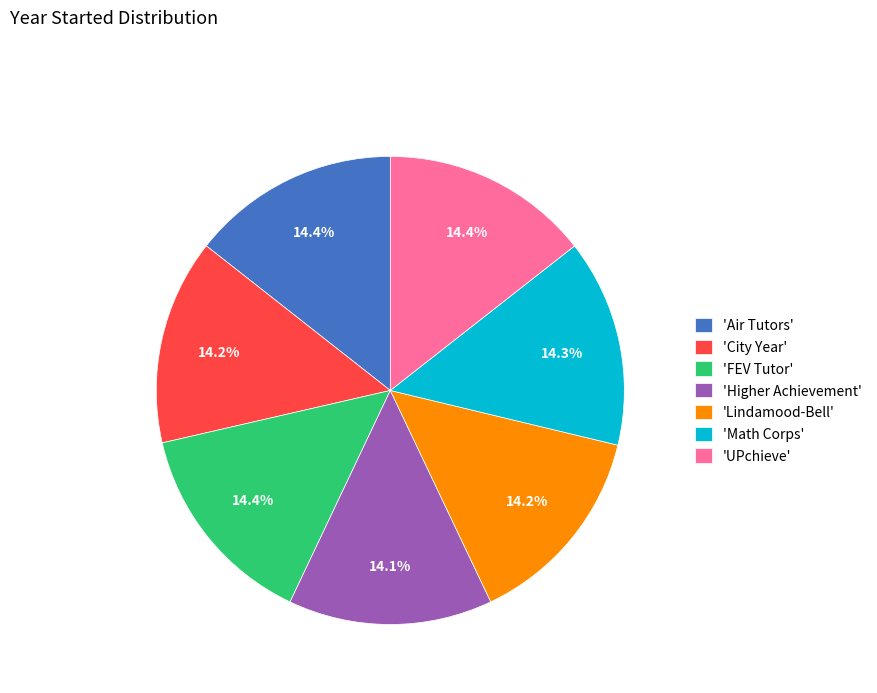

How many slices are in this pie chart?

7